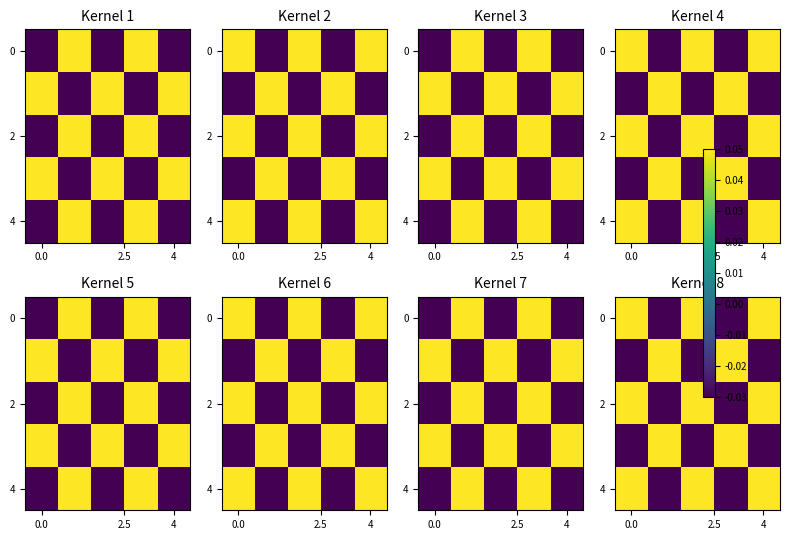

The value of 2 at 4 is 0.1. True or false?

True